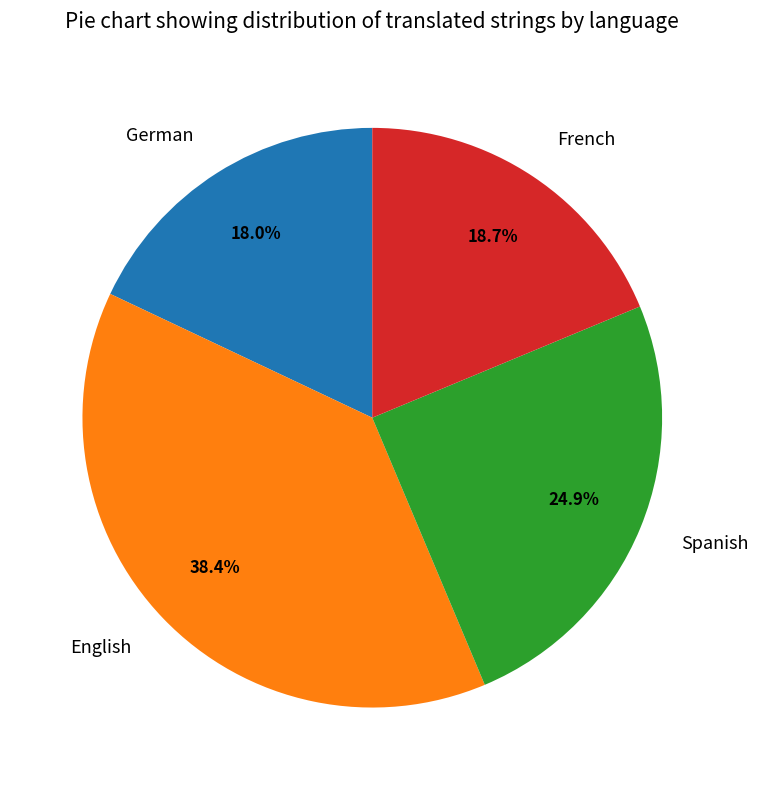

How much of the chart is everything except French?

81.3%